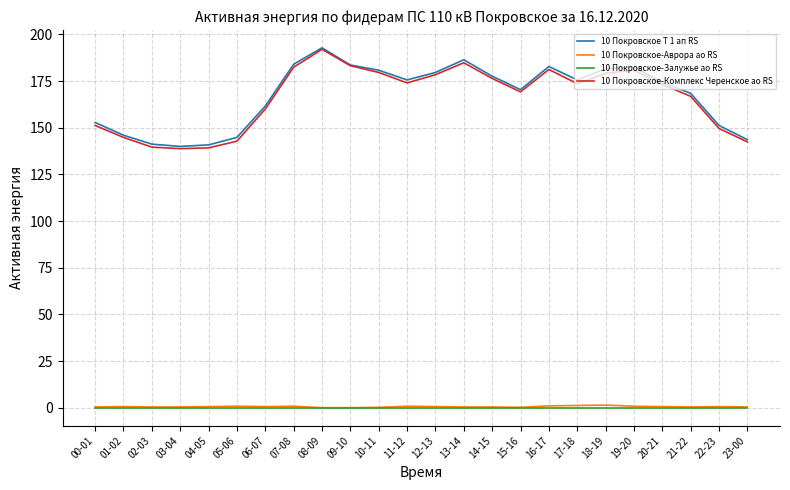

True or false: 10 Покровское-Залужье ао RS has a value of 0.0 at 03-04.

True